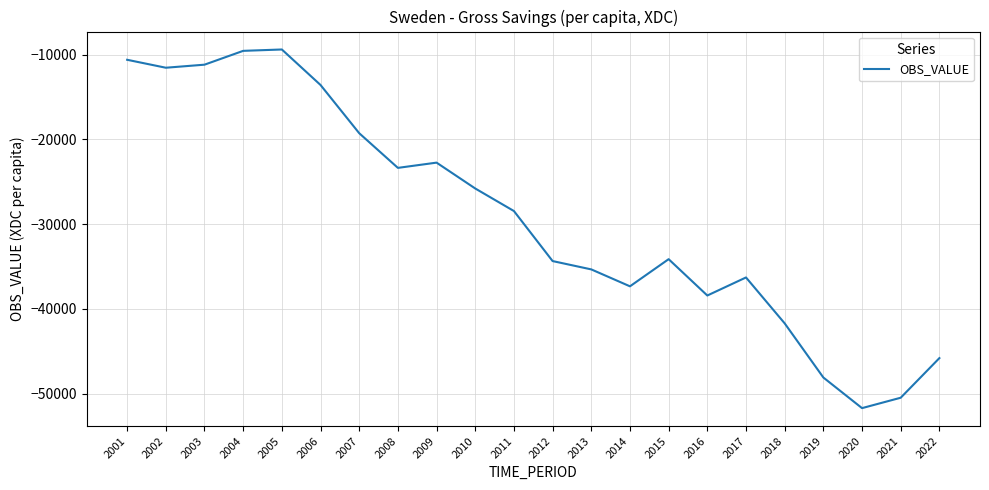

How many interior local peaks (higher than both neighbors) does the data have?

4